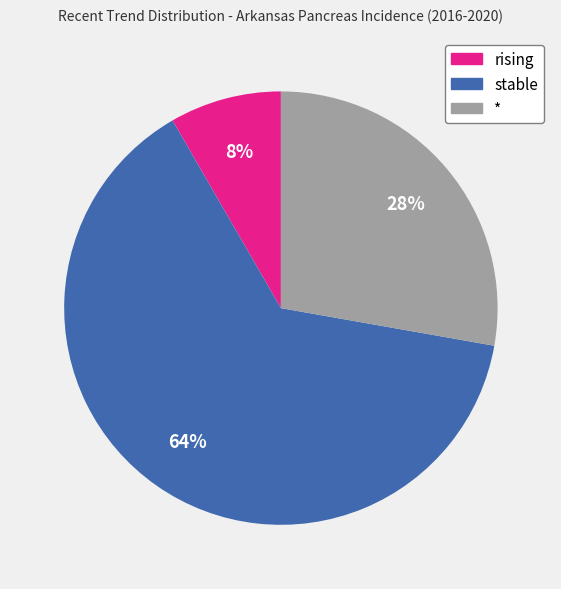

Which category has the biggest portion of the pie?

stable